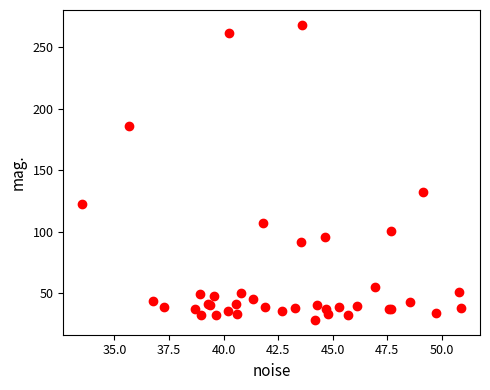

What Y value in the scatter plot is closest to 148?

132.0